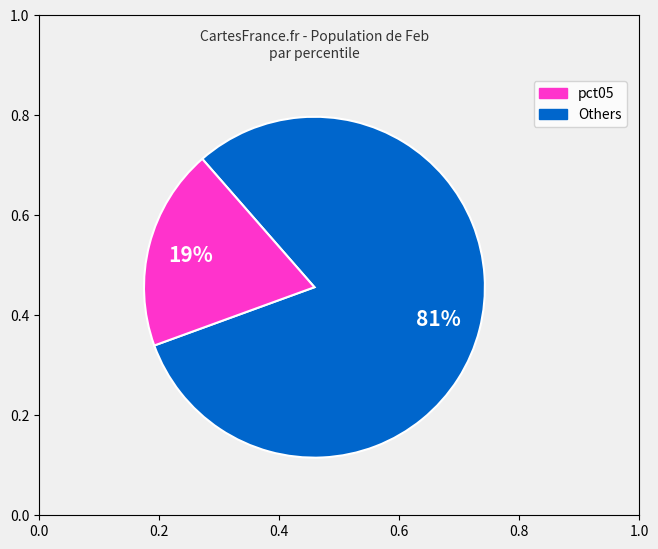

To the nearest percent, what is the average slice percentage?

50%